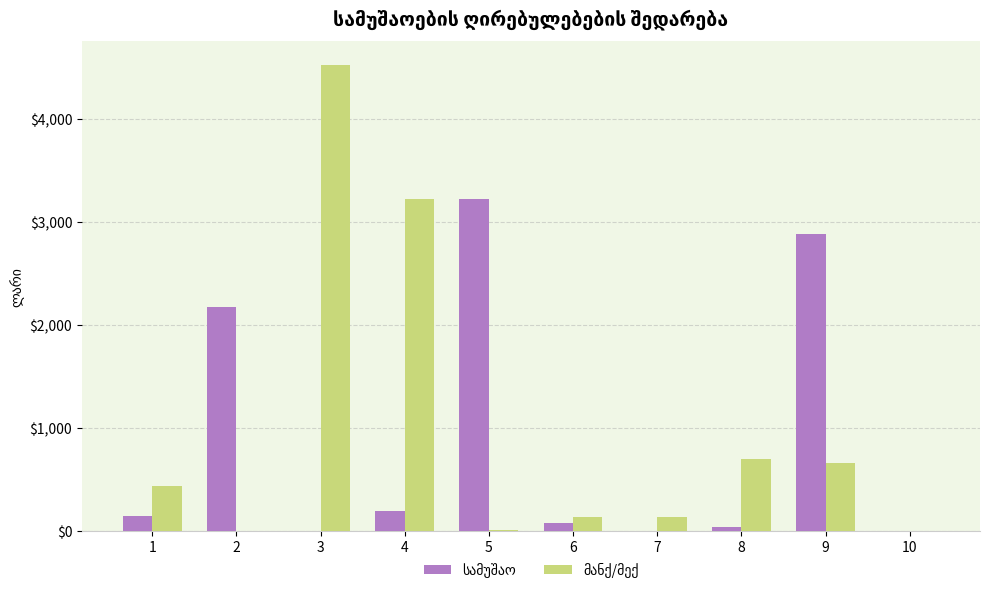

What is the greatest value displayed?

4528.6